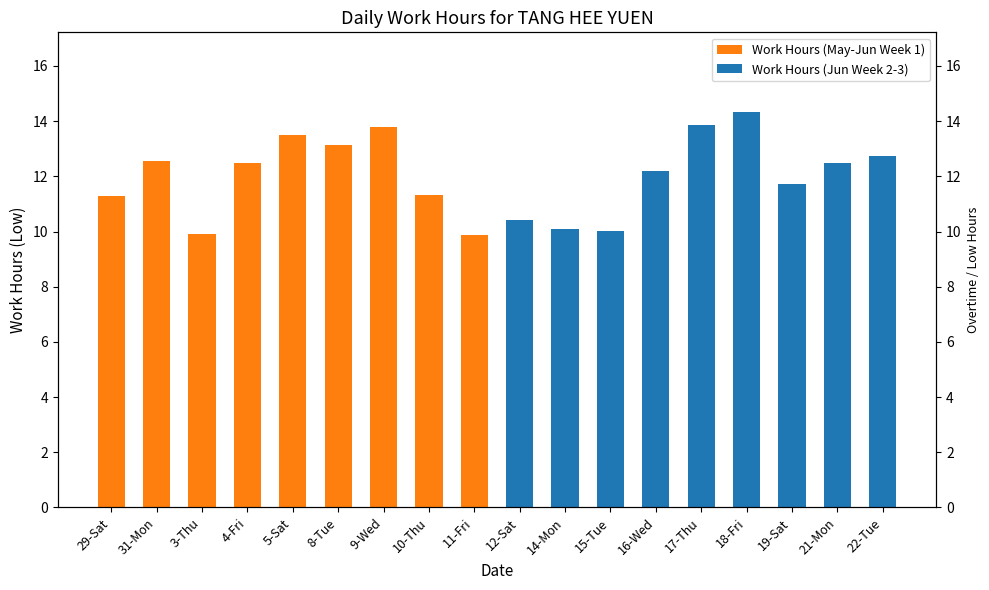

Which series has the widest spread of values?

Work Hours (Jun Week 2-3)